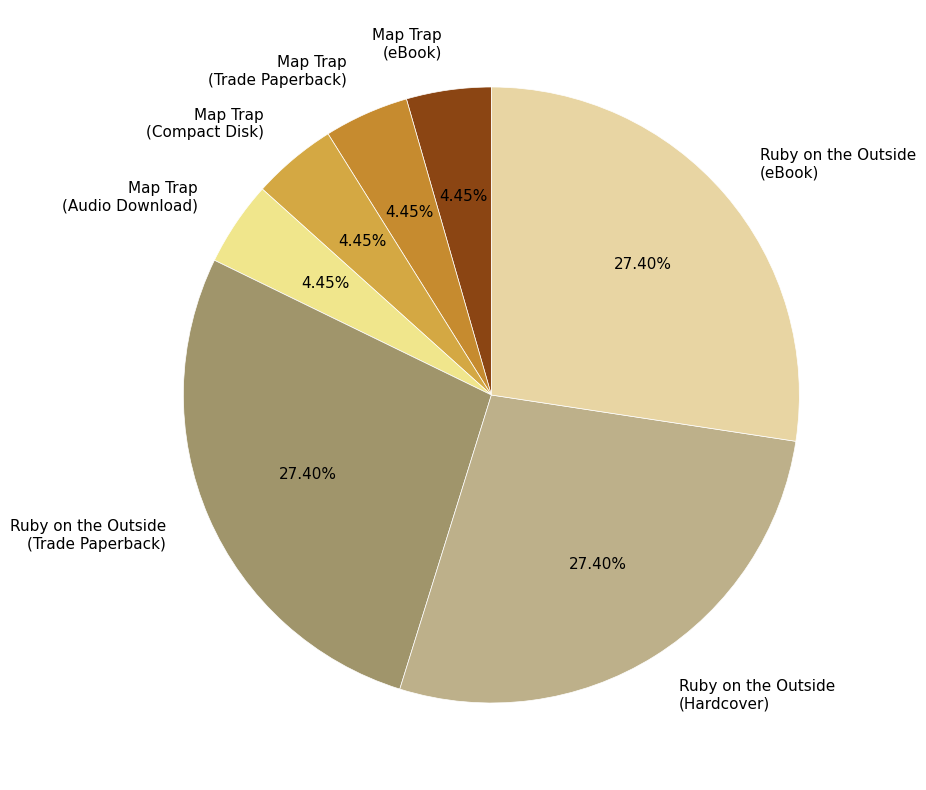

The Map Trap (Compact Disk) slice represents 4% of the pie. True or false?

True